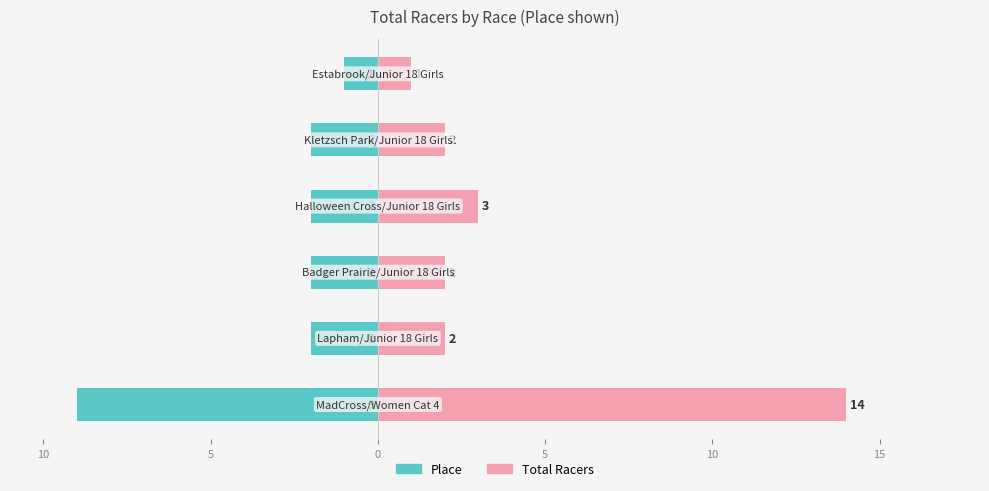

What are all the series names shown in the legend?

Place, Total Racers